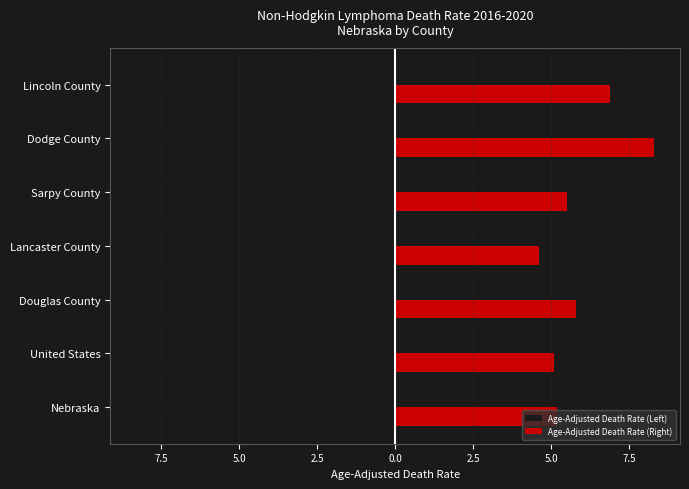

What is the difference between the second highest and second lowest values in the Age-Adjusted Death Rate (Left) series?

1.8